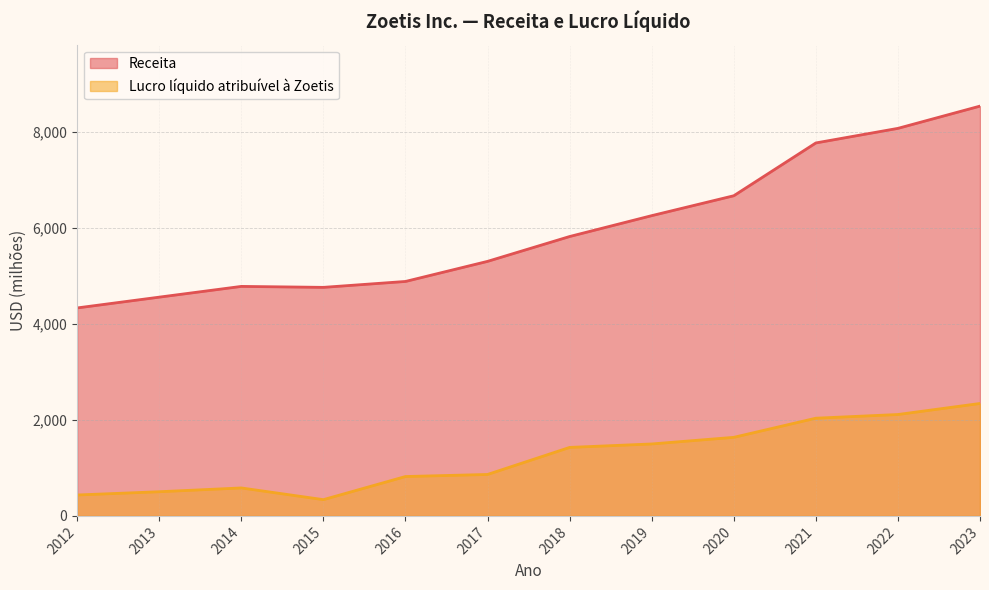

Rank the categories by Receita value from highest to lowest.

2023, 2022, 2021, 2020, 2019, 2018, 2017, 2016, 2014, 2015, 2013, 2012